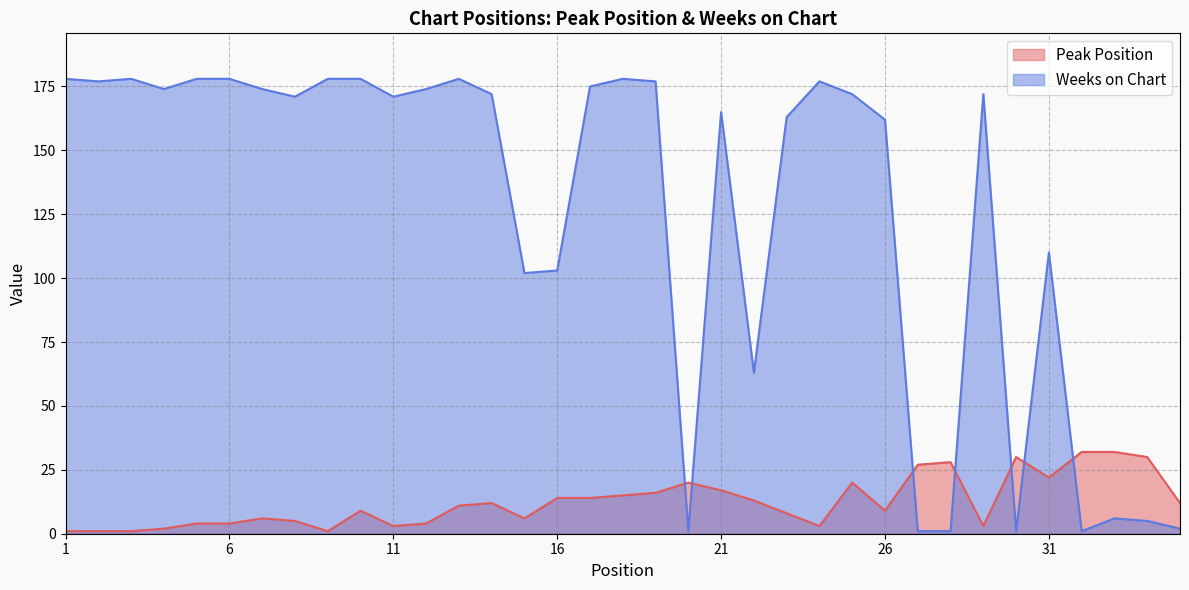

The Weeks on Chart series shows 2 at 30. True or false?

False